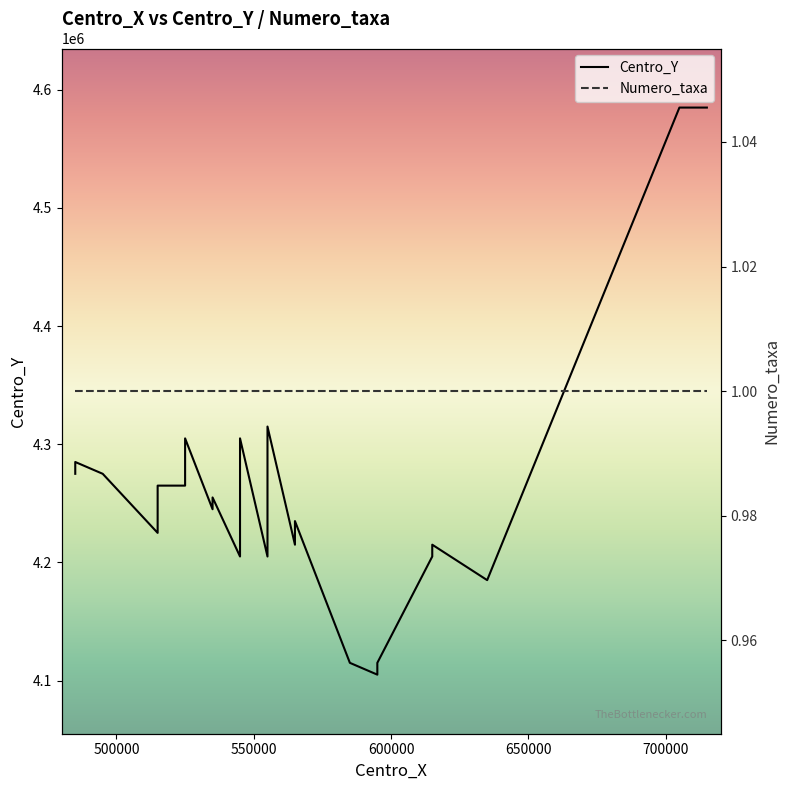

Does the chart display data point markers on the line(s)?

No